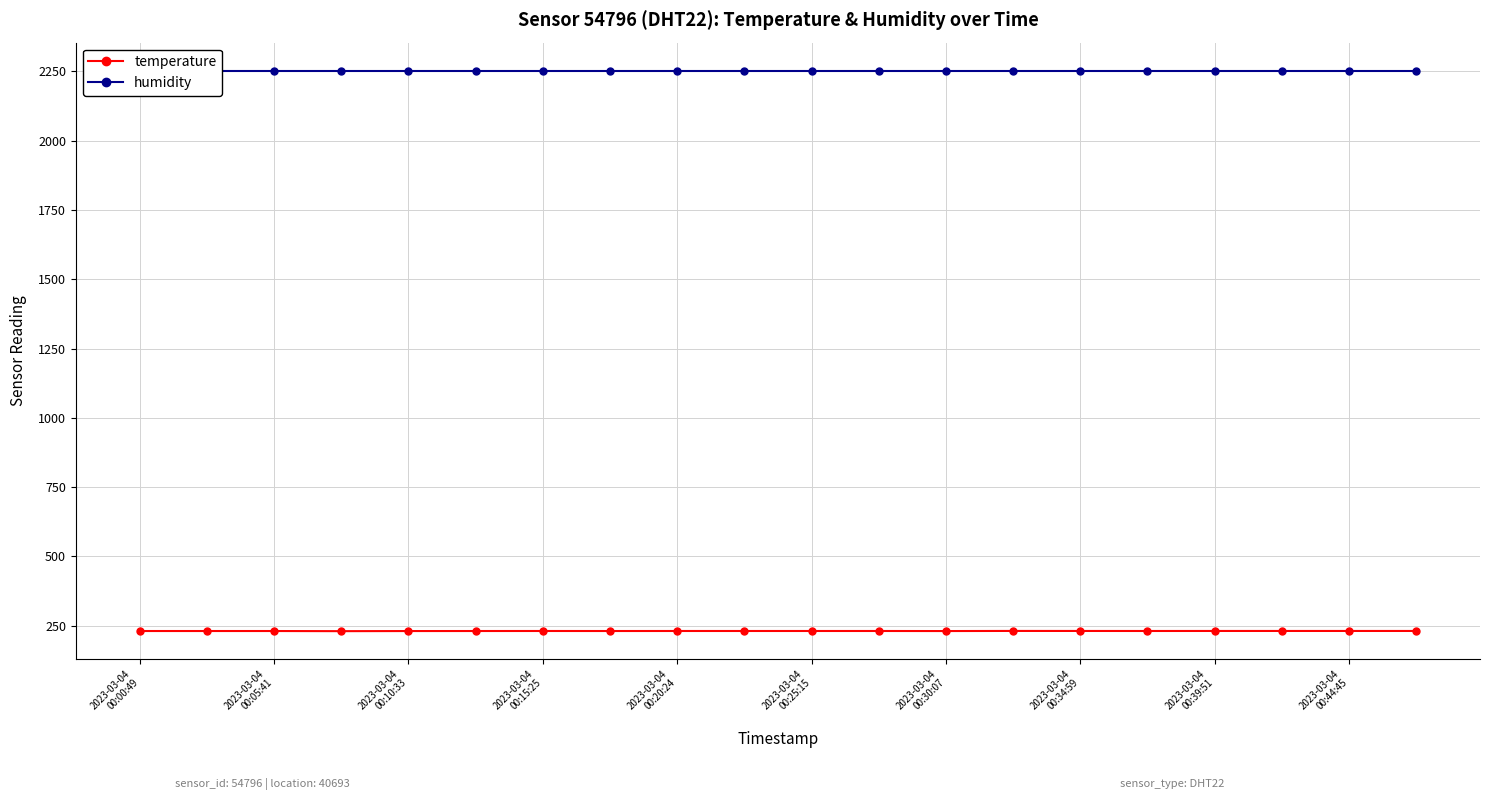

What is the value of the humidity point at the 7th from the left?

2252.8